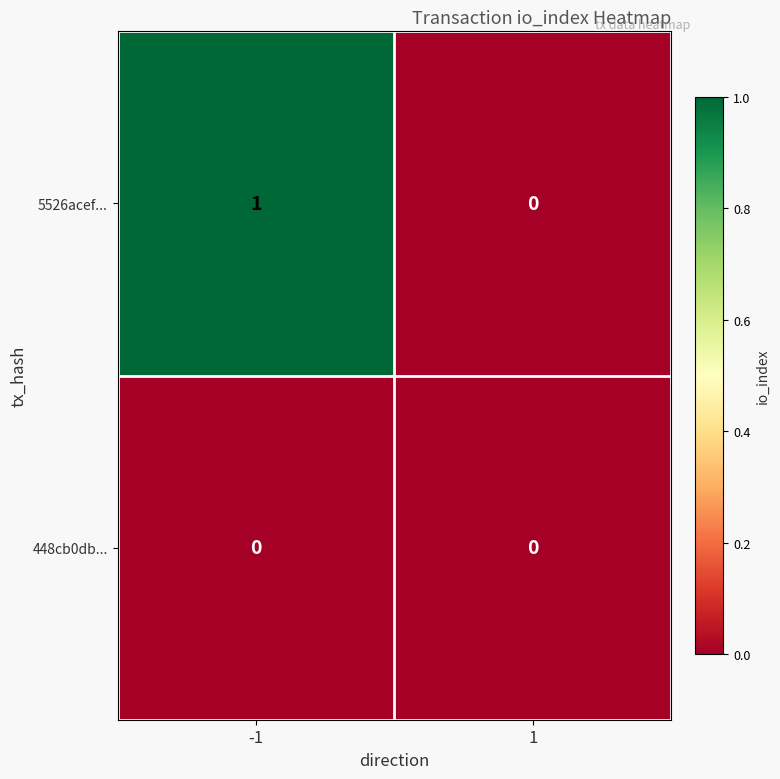

The value of 5526acef... at -1 is 1. True or false?

True